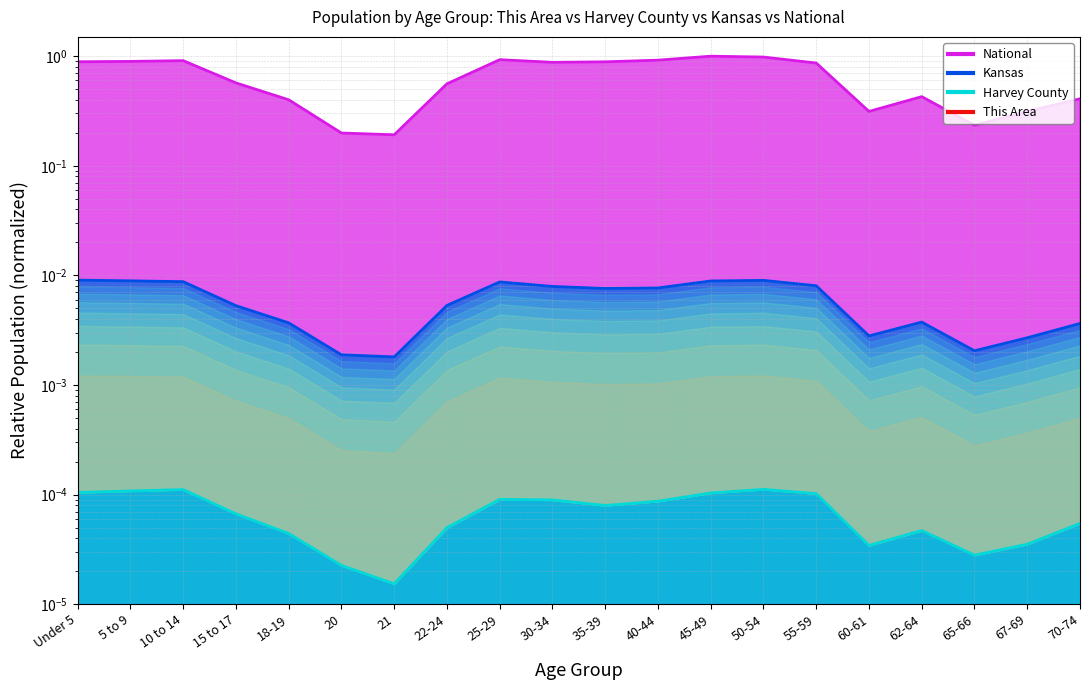

True or false: Kansas and National intersect in this chart.

False